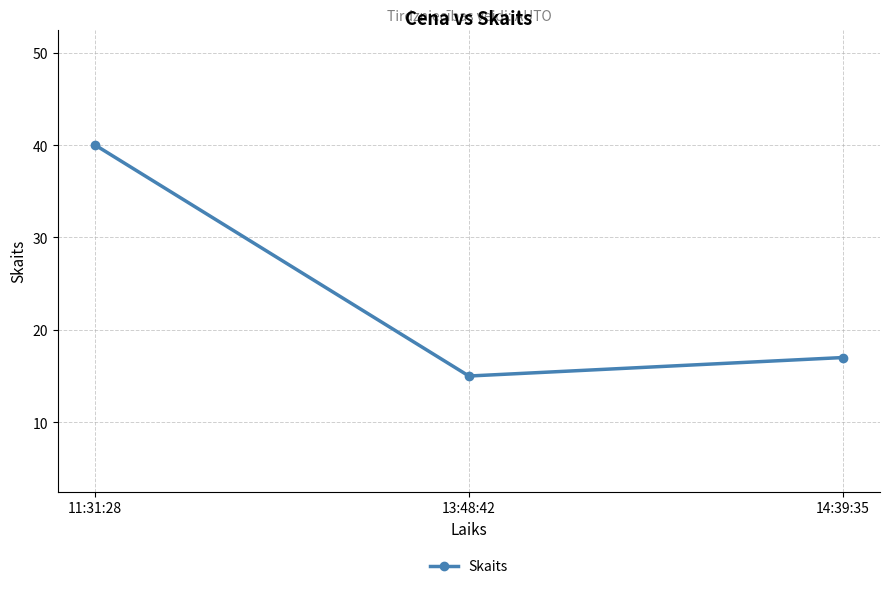

List the labels in order of value, largest first.

11:31:28, 14:39:35, 13:48:42